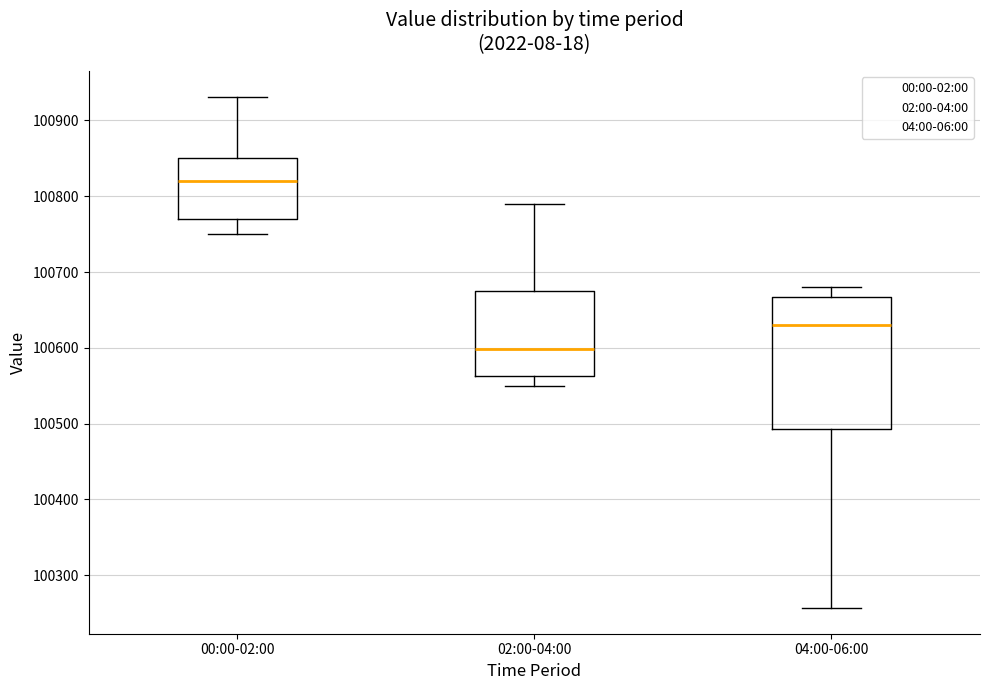

Reading left to right, transcribe this box plot: for each box, give where its median line is, the range the box spans, and where its two whiskers end, as read against the y-axis. The values are not printed on the chart, so give them approximately, as read against the axis.

00:00-02:00: median 100820, box 100770 to 100850, whiskers 100750 to 100930
02:00-04:00: median 100600, box 100560 to 100680, whiskers 100550 to 100790
04:00-06:00: median 100630, box 100490 to 100670, whiskers 100260 to 100680